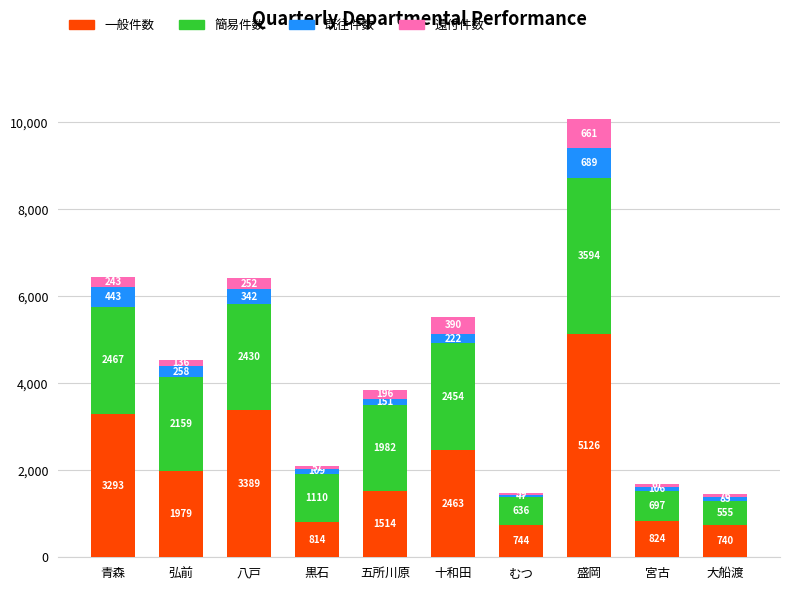

Which category has the lowest value in the 一般件数 series?

大船渡